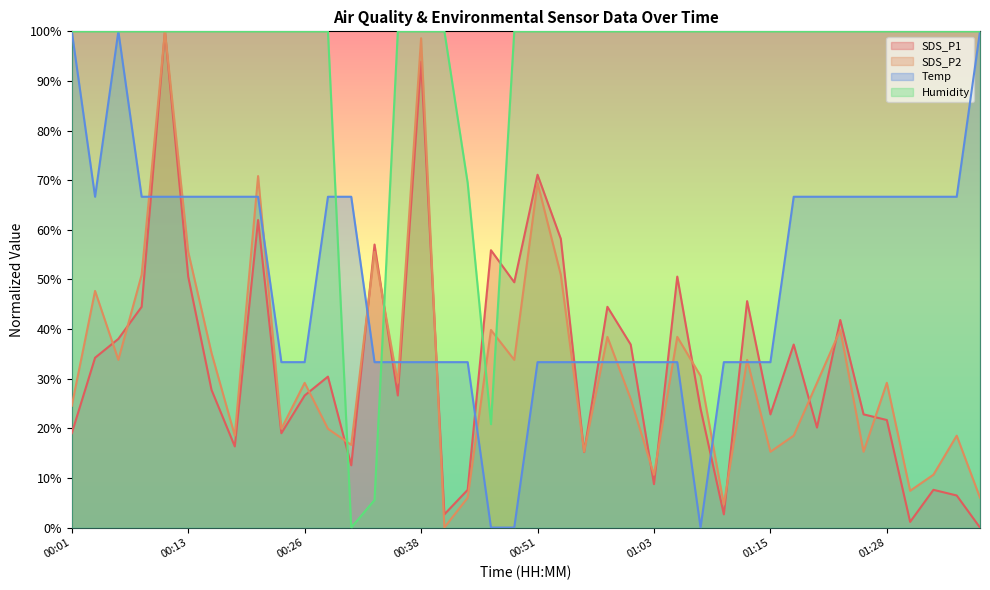

Rank the categories by SDS_P1 value from highest to lowest.

00:11, 00:38, 00:51, 00:21, 00:53, 00:33, 00:46, 00:13, 01:05, 00:48, 01:13, 00:08, 00:58, 01:23, 00:06, 01:00, 01:18, 00:03, 00:28, 00:16, 00:26, 00:36, 01:08, 01:15, 01:25, 01:28, 01:20, 00:01, 00:23, 00:18, 00:56, 00:31, 01:03, 00:43, 01:33, 01:35, 00:41, 01:10, 01:30, 01:38